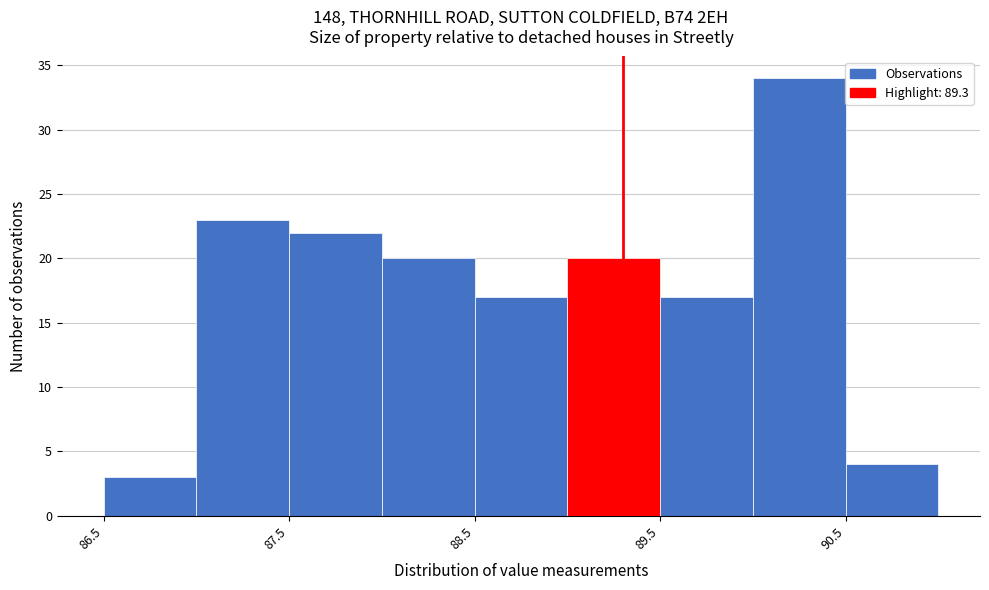

Reading left to right, transcribe this chart: for each bar, give the range it covers on the x-axis and its height. The values are not printed on the chart, so give them approximately, as read against the axis.

86.5 to 87.0: 3
87.0 to 87.5: 23
87.5 to 88.0: 22
88.0 to 88.5: 20
88.5 to 89.0: 17
89.0 to 89.5: 20
89.5 to 90.0: 17
90.0 to 90.5: 34
90.5 to 91.0: 4